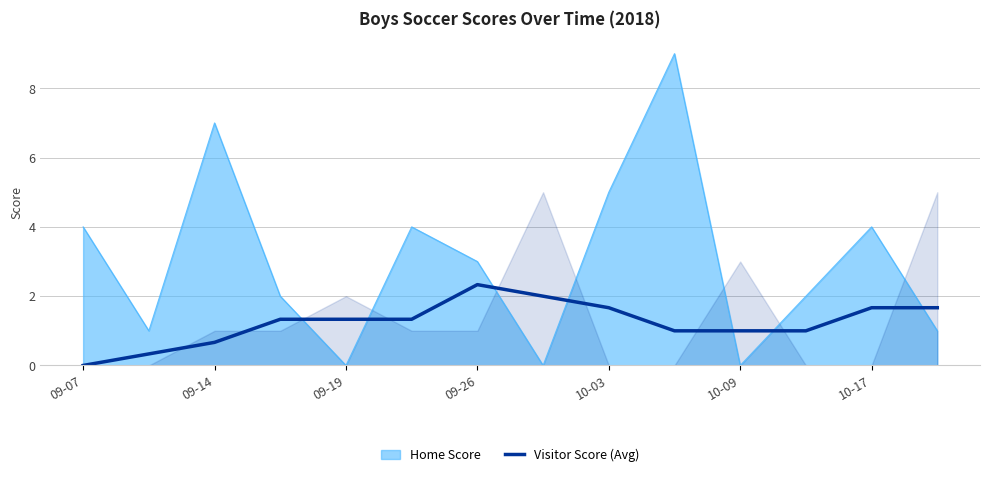

True or false: the data has more than 1 interior local peaks.

False